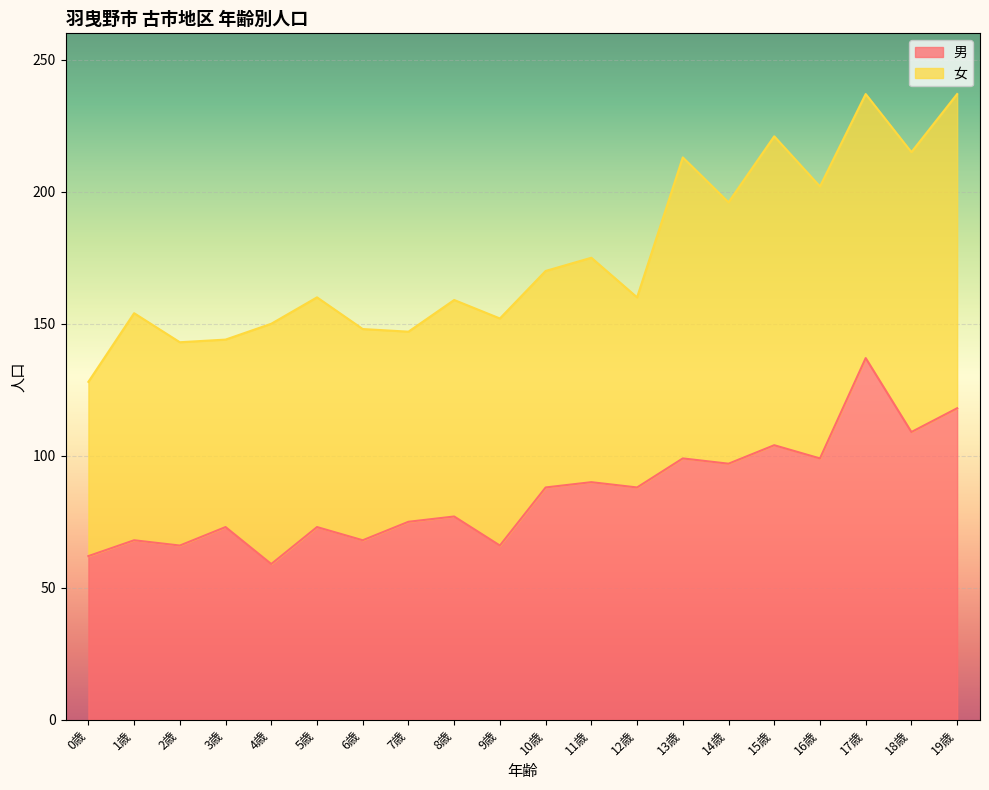

Reading left to right, what are all the values shown in this chart?

62	68	66	73	59	73	68	75	77	66	88	90	88	99	97	104	99	137	109	118